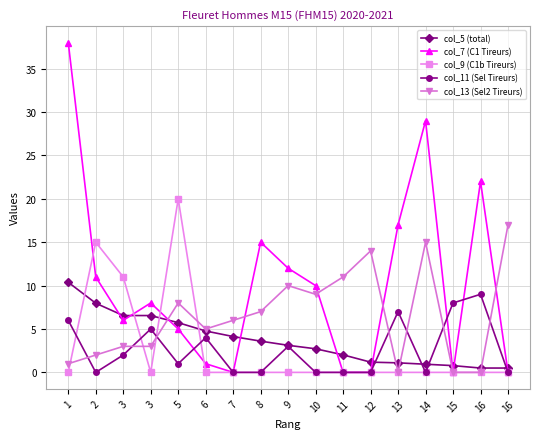

The value of col_13 (Sel2 Tireurs) at 2 is 2.0. True or false?

True